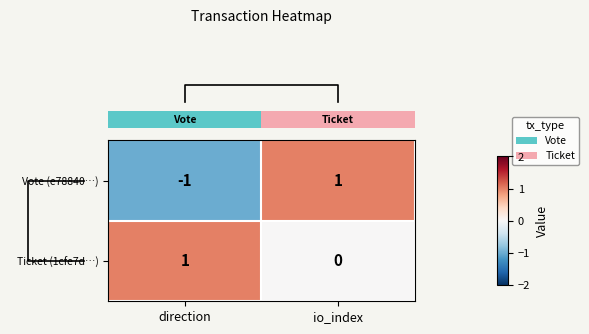

How many data points does each series have?

2